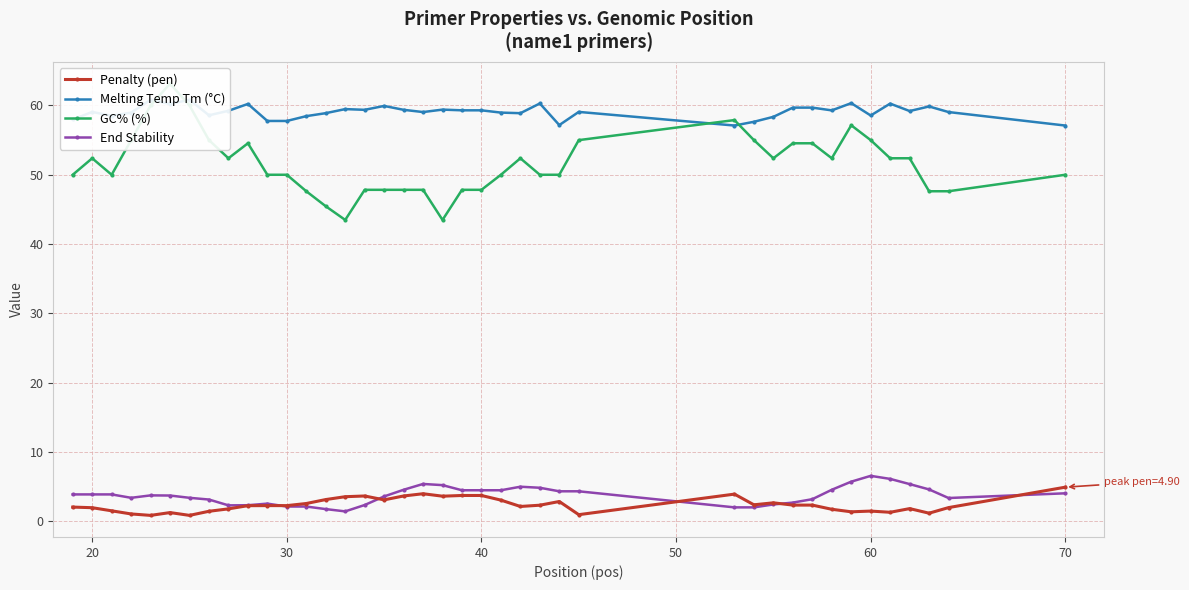

True or false: Penalty (pen) and End Stability cross at least once.

True